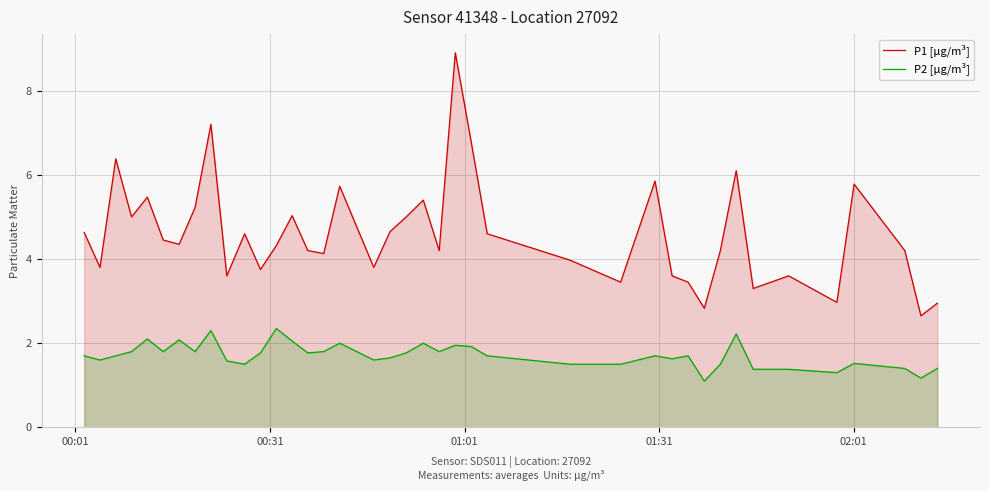

Which series has the largest total across all categories?

P1 [µg/m³]